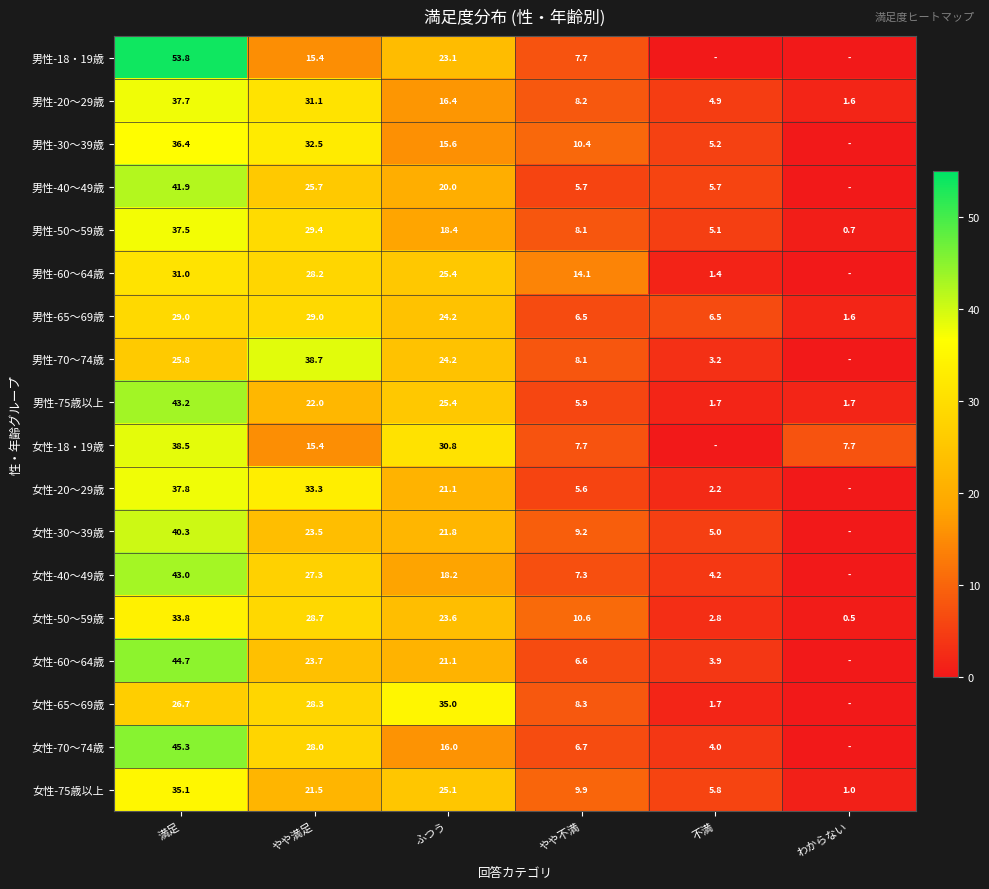

What is the approximate value of 女性-75歳以上 at わからない?

1.0